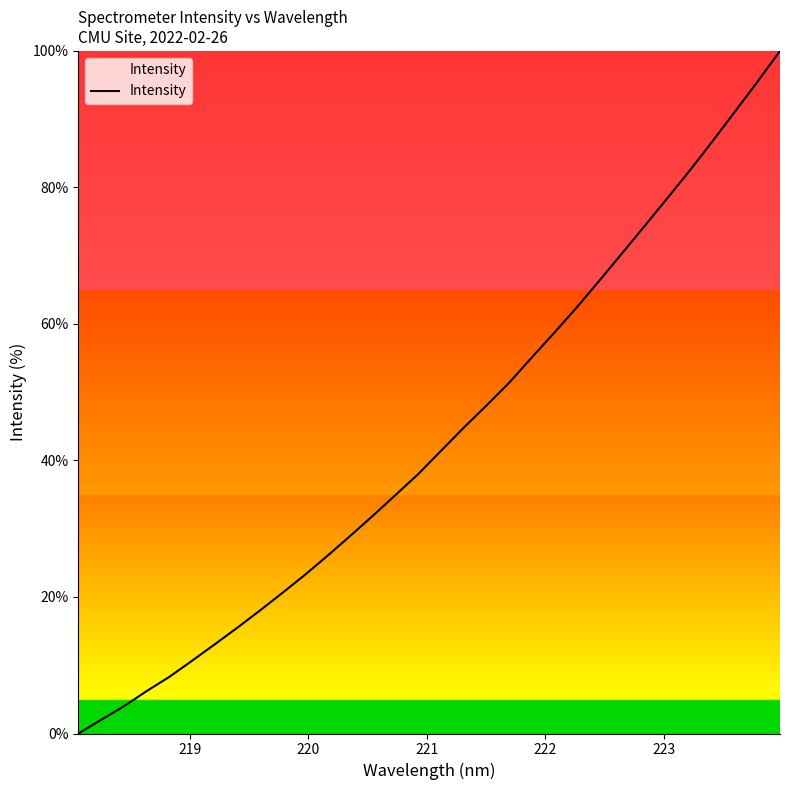

What is the greatest value displayed?

100.0